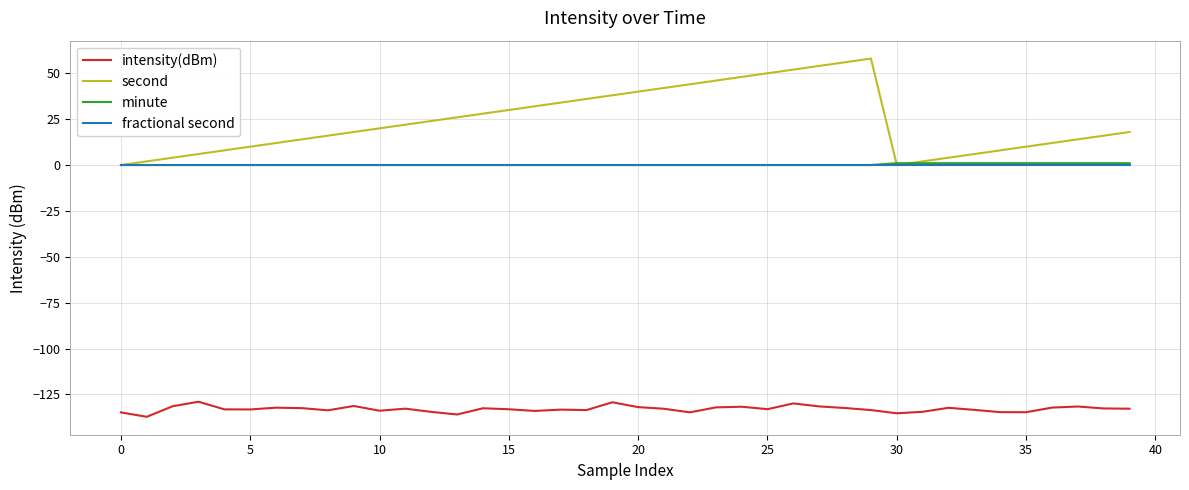

True or false: intensity(dBm) and fractional second cross at least once.

False